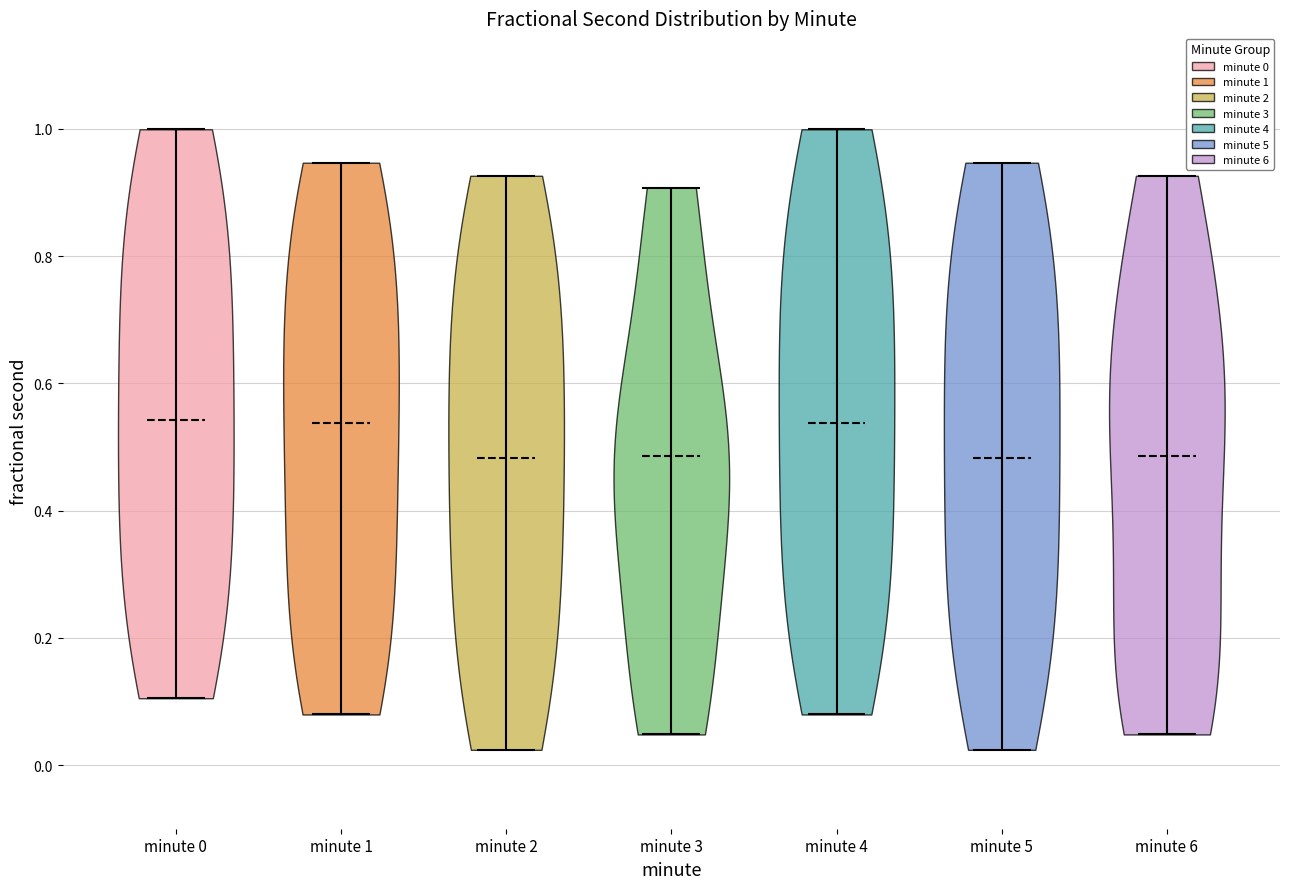

Reading left to right, read every violin against the y-axis: where its median line is, and the lowest and highest points it reaches. The values are not printed on the chart, so give them approximately, as read against the axis.

minute 0: median line 0.54, lowest point 0.10, highest point 1.00
minute 1: median line 0.54, lowest point 0.08, highest point 0.94
minute 2: median line 0.48, lowest point 0.02, highest point 0.92
minute 3: median line 0.48, lowest point 0.04, highest point 0.90
minute 4: median line 0.54, lowest point 0.08, highest point 1.00
minute 5: median line 0.48, lowest point 0.02, highest point 0.94
minute 6: median line 0.48, lowest point 0.04, highest point 0.92